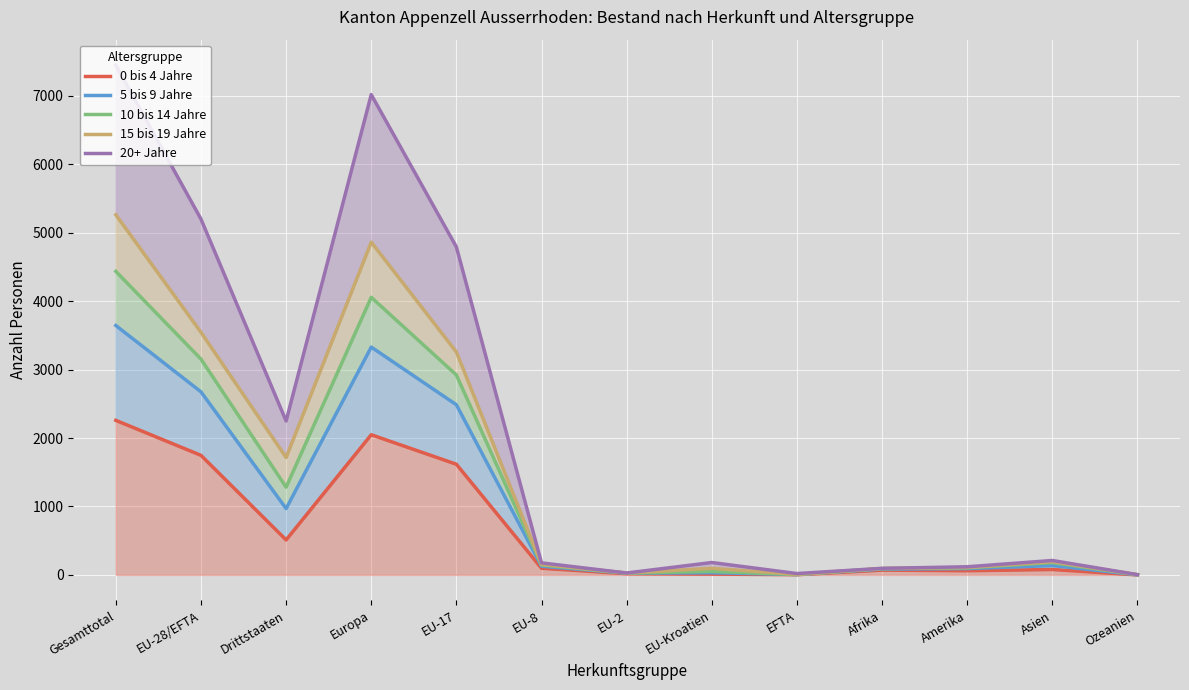

Reading left to right, what are all the values shown in this chart?

0 bis 4 Jahre: Gesamttotal=2258	EU-28/EFTA=1747	Drittstaaten=511	Europa=2048	EU-17=1617	EU-8=97	EU-2=18	EU-Kroatien=12	EFTA=3	Afrika=70	Amerika=61	Asien=79	Ozeanien=0
5 bis 9 Jahre: Gesamttotal=3644	EU-28/EFTA=2675	Drittstaaten=969	Europa=3329	EU-17=2486	EU-8=127	EU-2=25	EU-Kroatien=31	EFTA=6	Afrika=85	Amerika=92	Asien=137	Ozeanien=1
10 bis 14 Jahre: Gesamttotal=4435	EU-28/EFTA=3153	Drittstaaten=1282	Europa=4056	EU-17=2921	EU-8=146	EU-2=27	EU-Kroatien=51	EFTA=6	Afrika=93	Amerika=104	Asien=180	Ozeanien=2
15 bis 19 Jahre: Gesamttotal=5261	EU-28/EFTA=3545	Drittstaaten=1716	Europa=4862	EU-17=3257	EU-8=154	EU-2=28	EU-Kroatien=96	EFTA=8	Afrika=94	Amerika=108	Asien=193	Ozeanien=4
20+ Jahre: Gesamttotal=7448	EU-28/EFTA=5199	Drittstaaten=2249	Europa=7018	EU-17=4792	EU-8=176	EU-2=28	EU-Kroatien=181	EFTA=20	Afrika=96	Amerika=119	Asien=211	Ozeanien=4